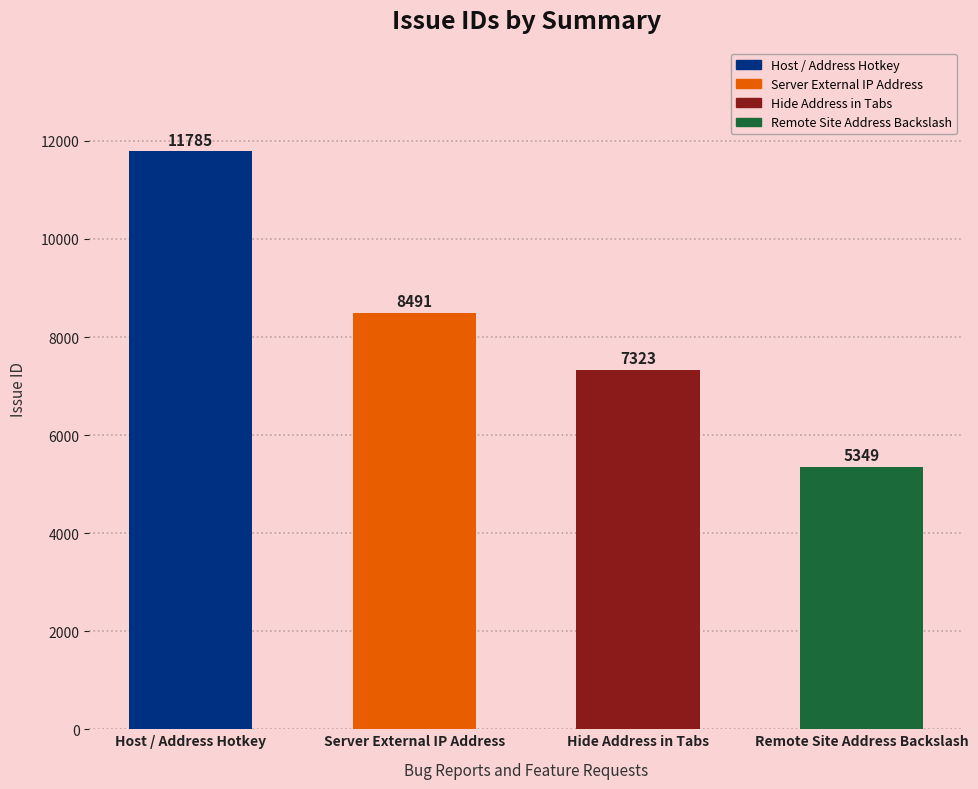

At which category does the chart reach its minimum across all series?

Remote Site Address Backslash